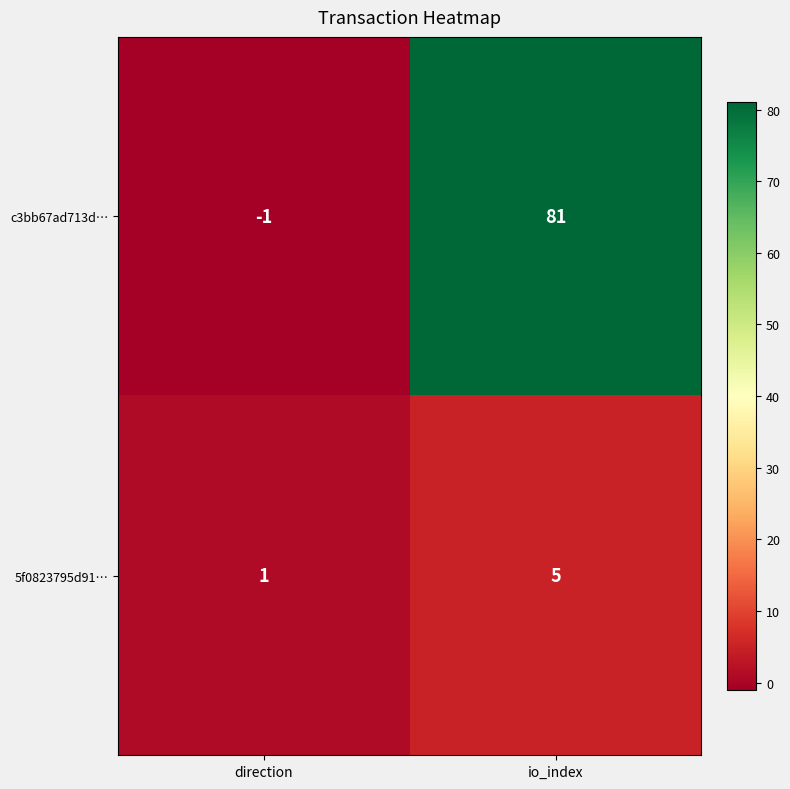

Which series has the largest total across all categories?

c3bb67ad713d…